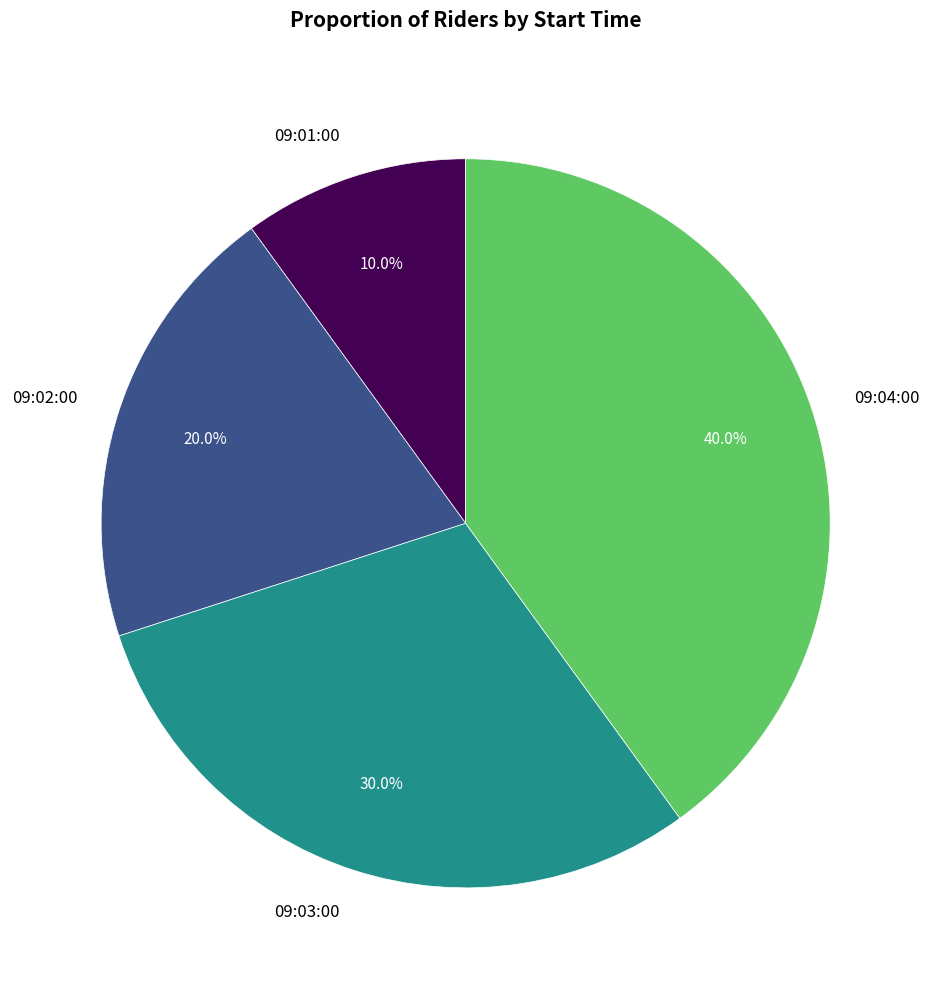

To the nearest percent, what percentage of the pie is 09:04:00?

40%